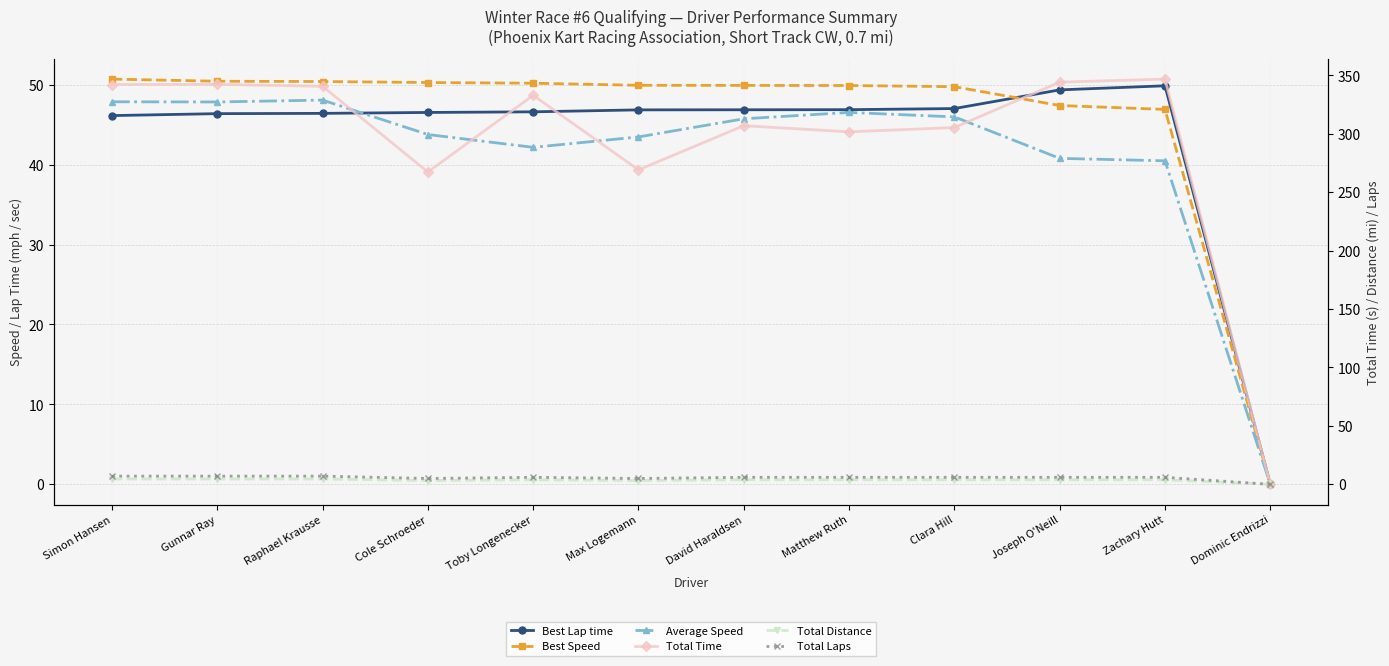

How many lines are shown in the chart?

6